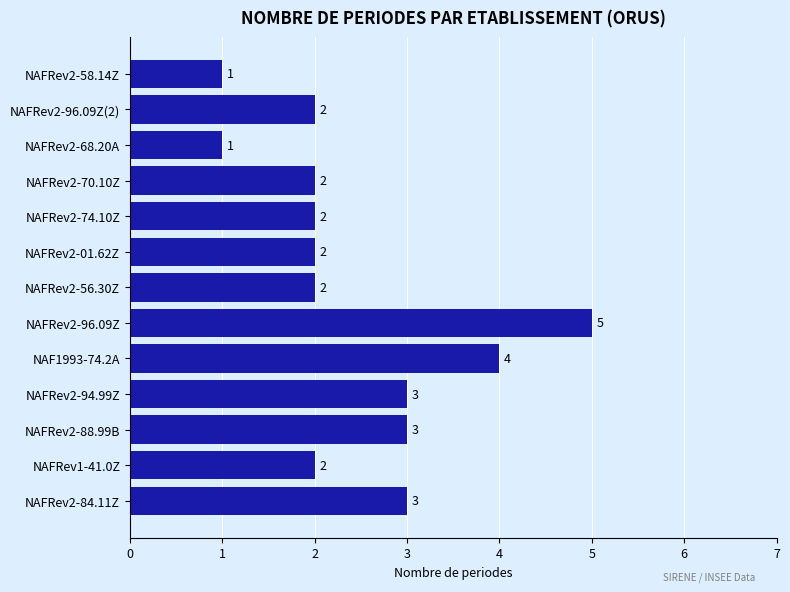

What is the smallest value displayed?

1